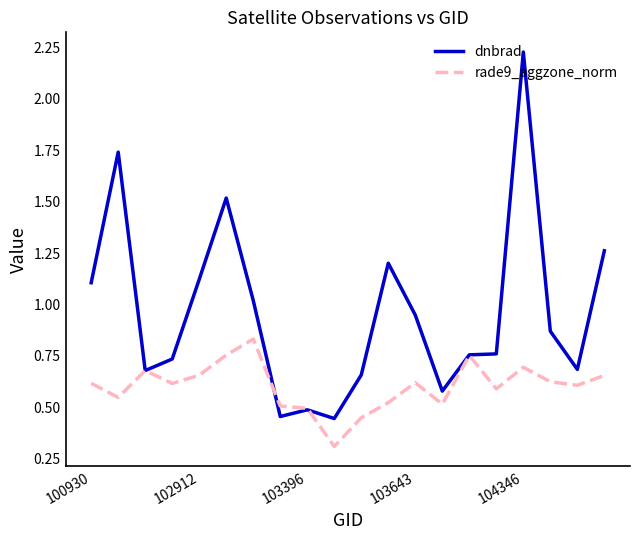

What is the minimum value for rade9_aggzone_norm?

0.3